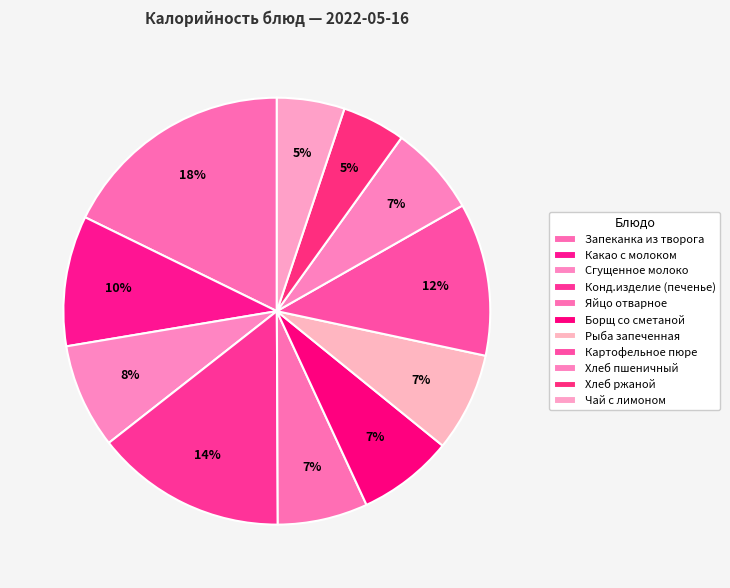

To the nearest percent, what is the average slice percentage?

9%